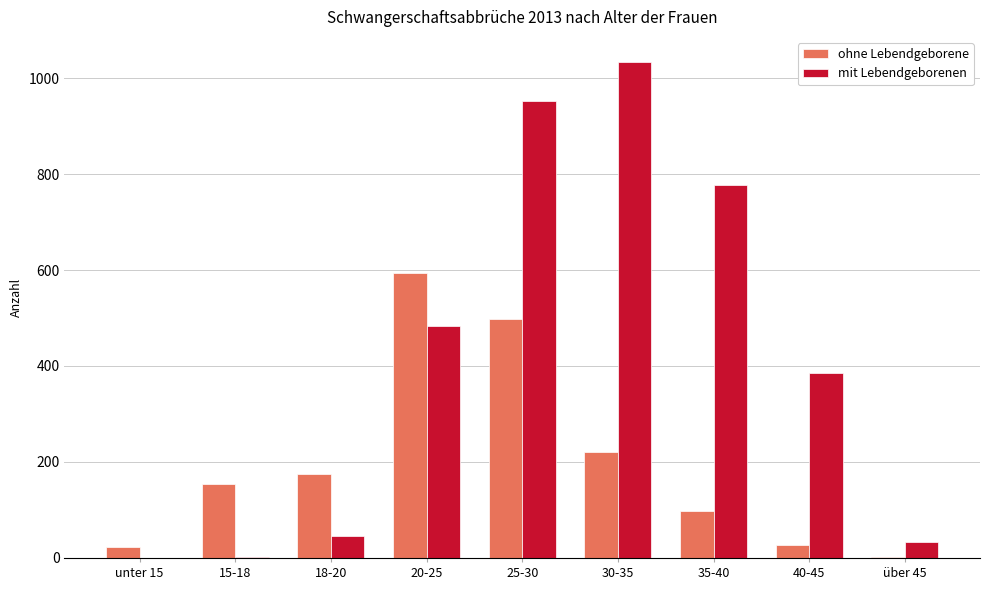

What is the maximum value shown in the chart?

1034